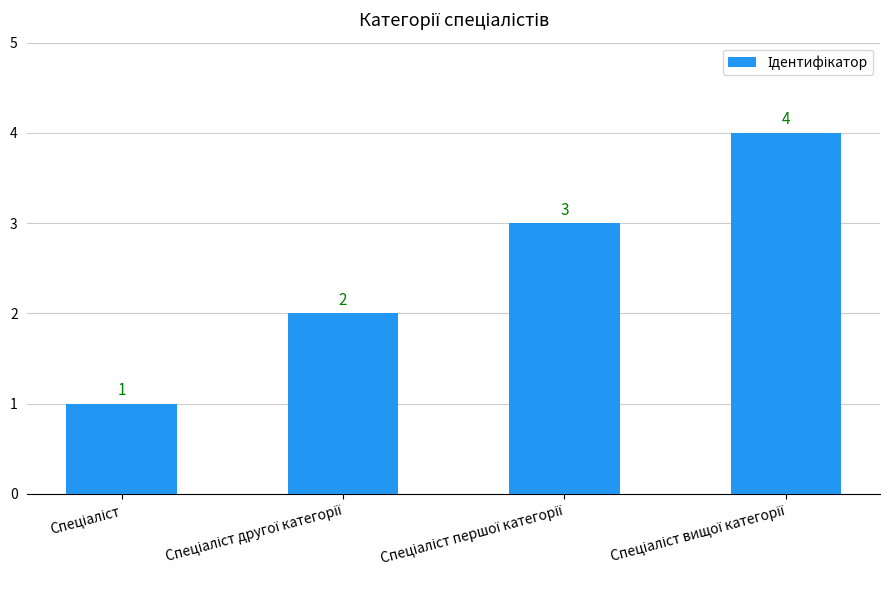

Count the number of data series in this chart.

1